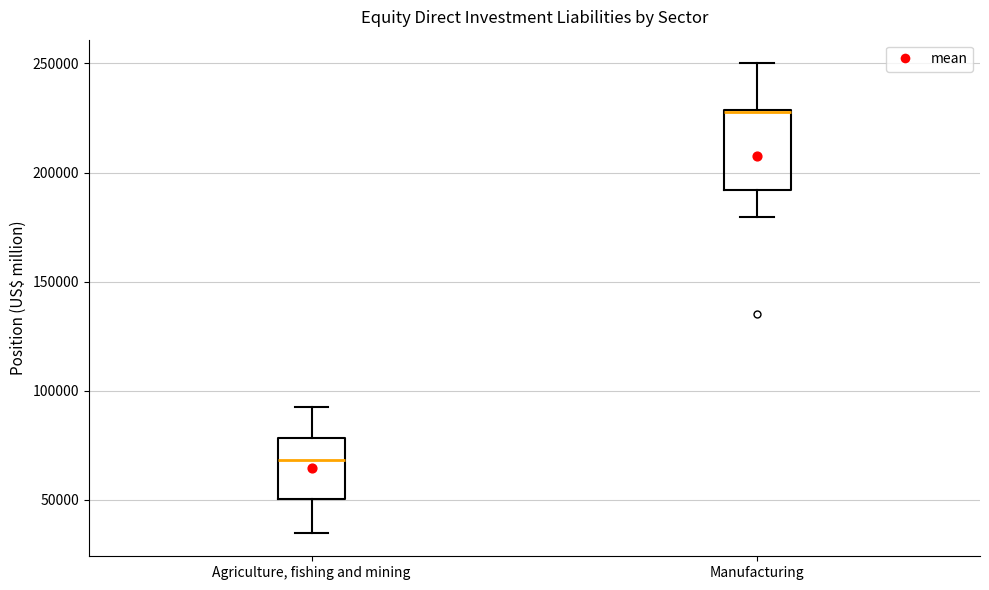

Which box is the tallest, from its lower edge to its upper edge?

Manufacturing